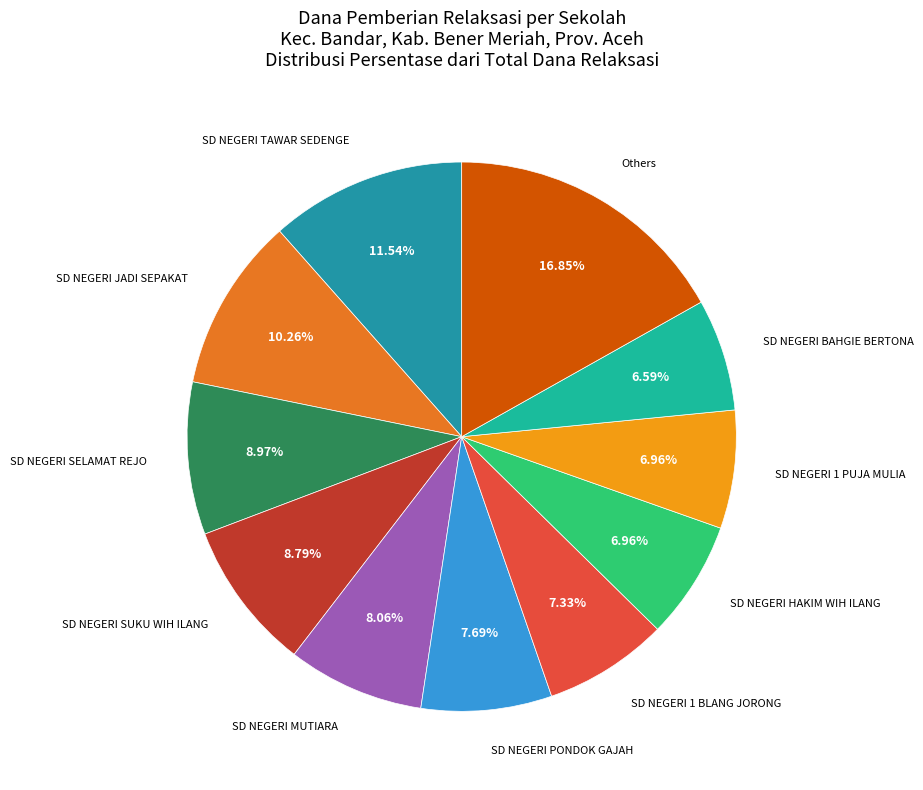

How many segments does this pie chart have?

11